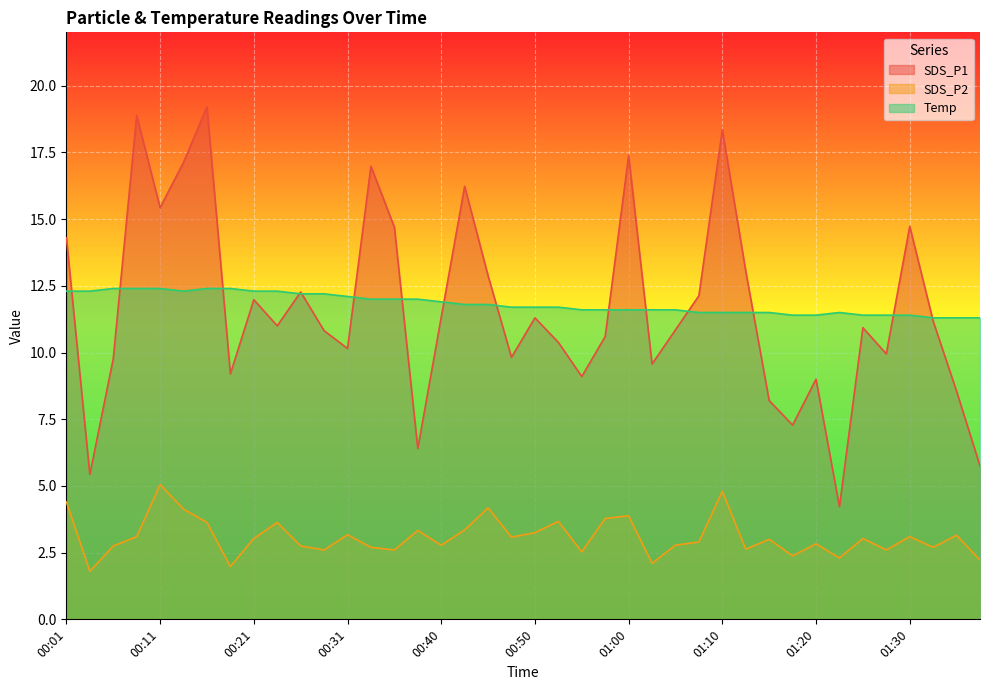

What is the label of the 10th point from the right?

01:15